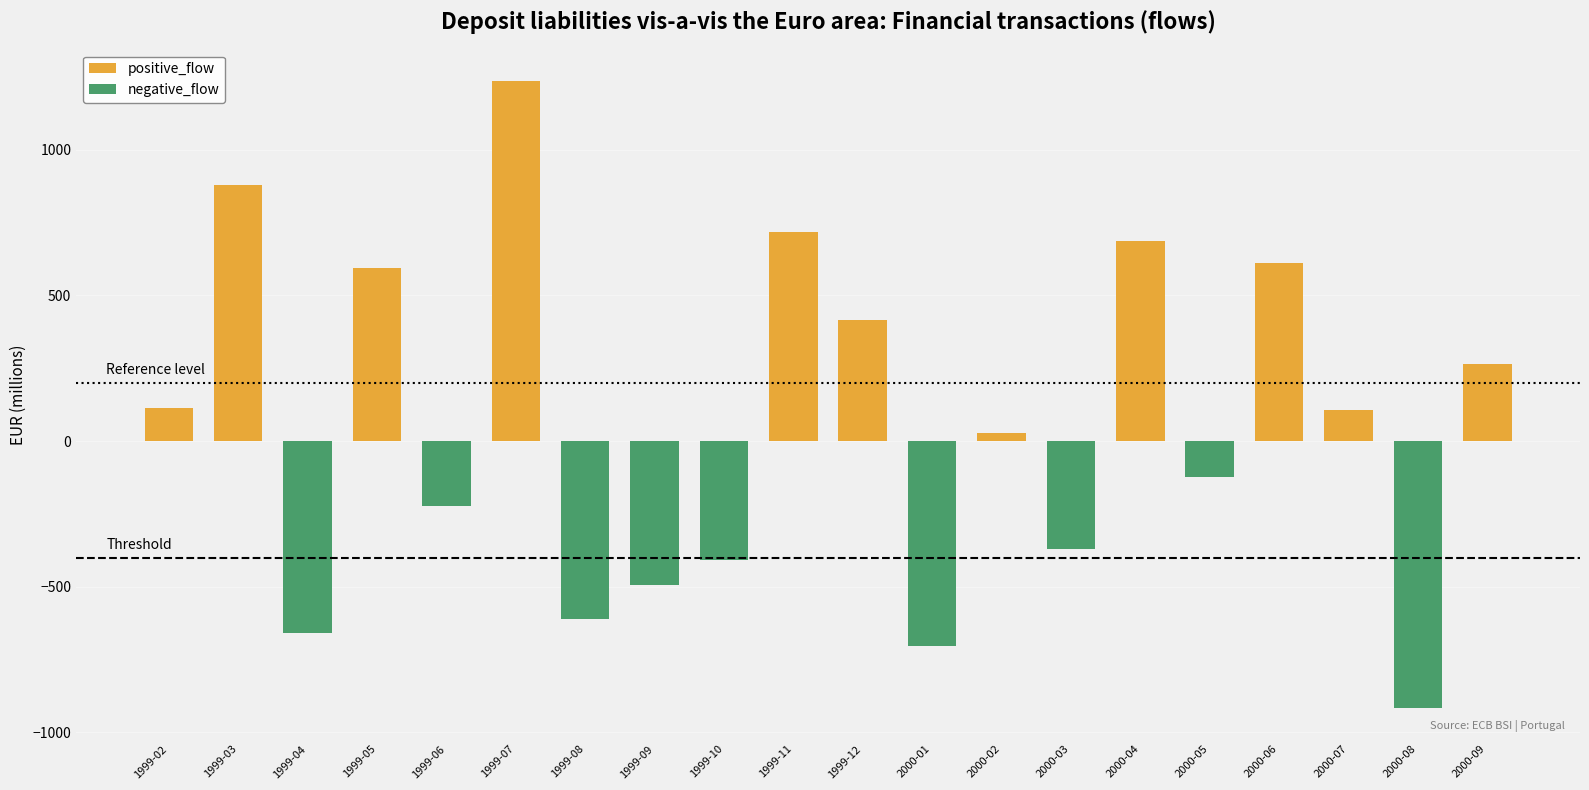

Where is positive_flow nearest to the value 618?

2000-06